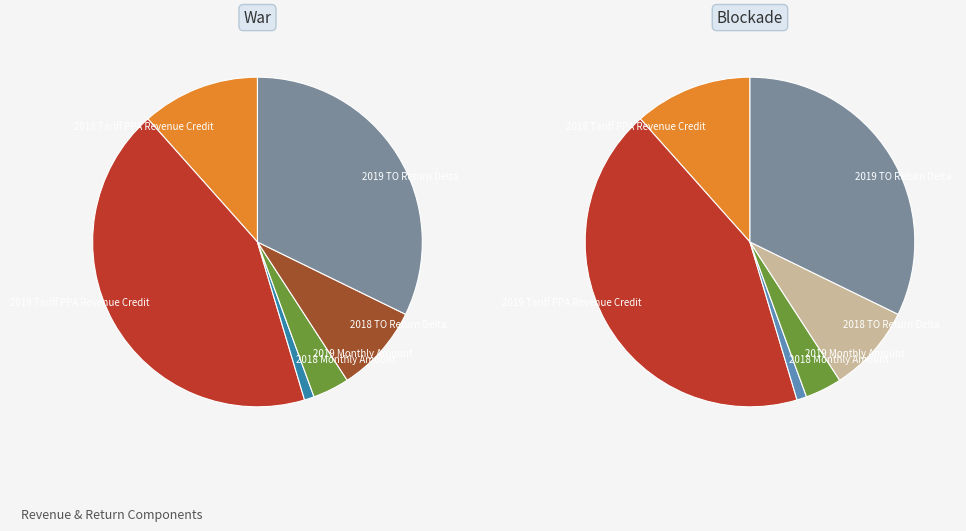

Which slice is the smallest?

2018 Monthly Amount